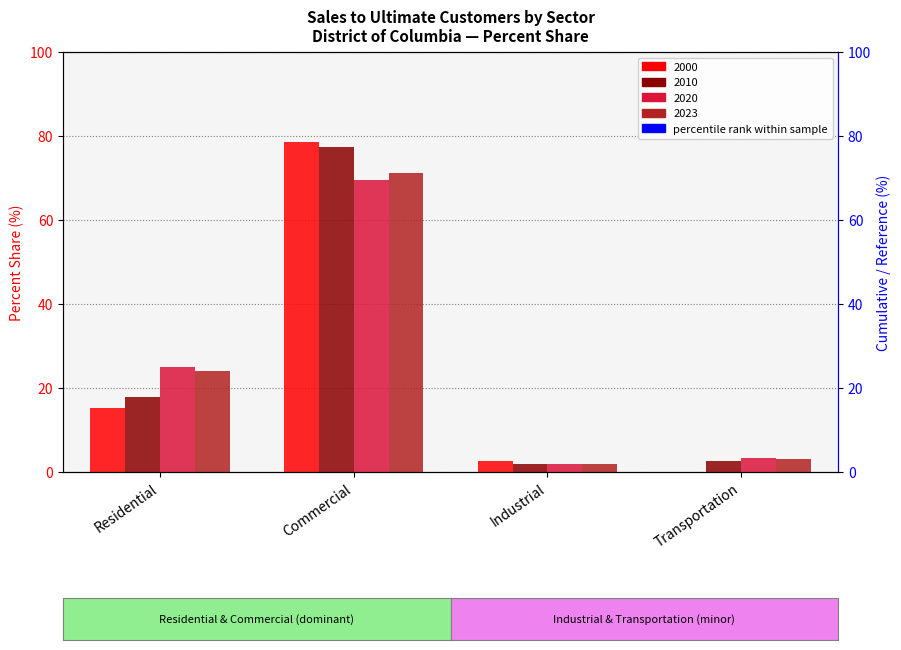

Which series has the largest range (max minus min)?

Percent share 2000